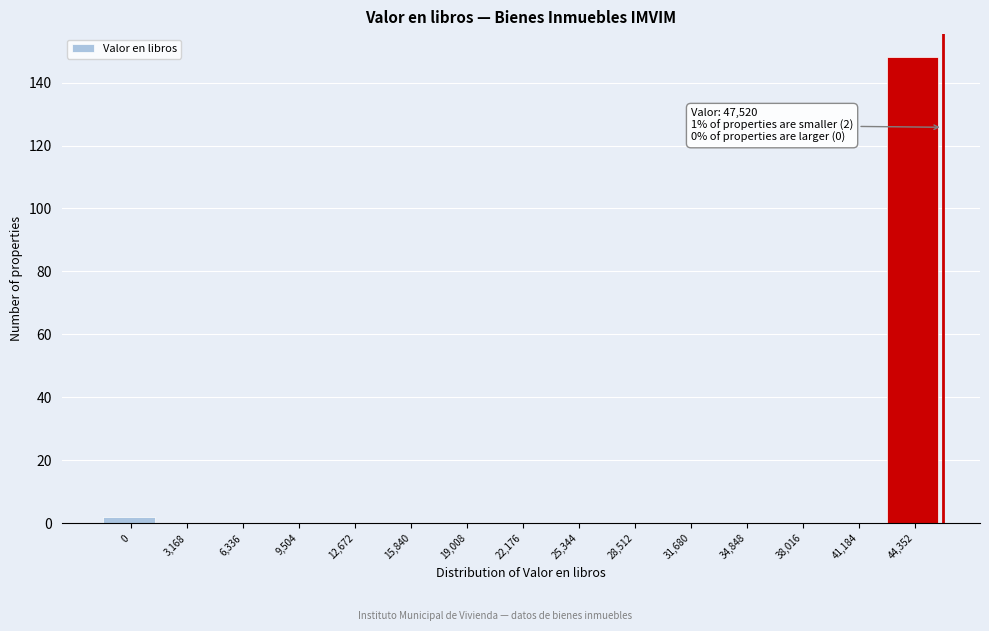

Reading left to right, extract all data points from this chart.

0=2	3,168=0	6,336=0	9,504=0	12,672=0	15,840=0	19,008=0	22,176=0	25,344=0	28,512=0	31,680=0	34,848=0	38,016=0	41,184=0	44,352=148